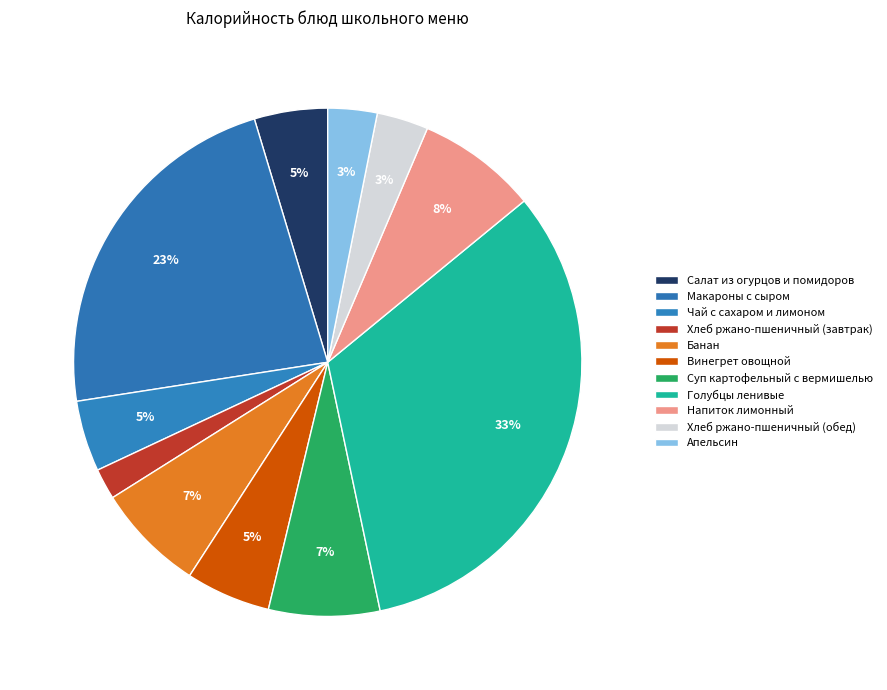

Combined, do Голубцы ленивые and Суп картофельный с вермишелью account for over 50%?

No